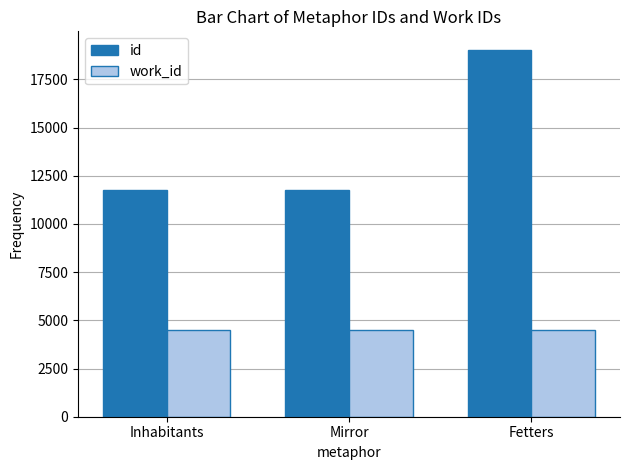

Is it true that work_id equals 2435 at Fetters?

False